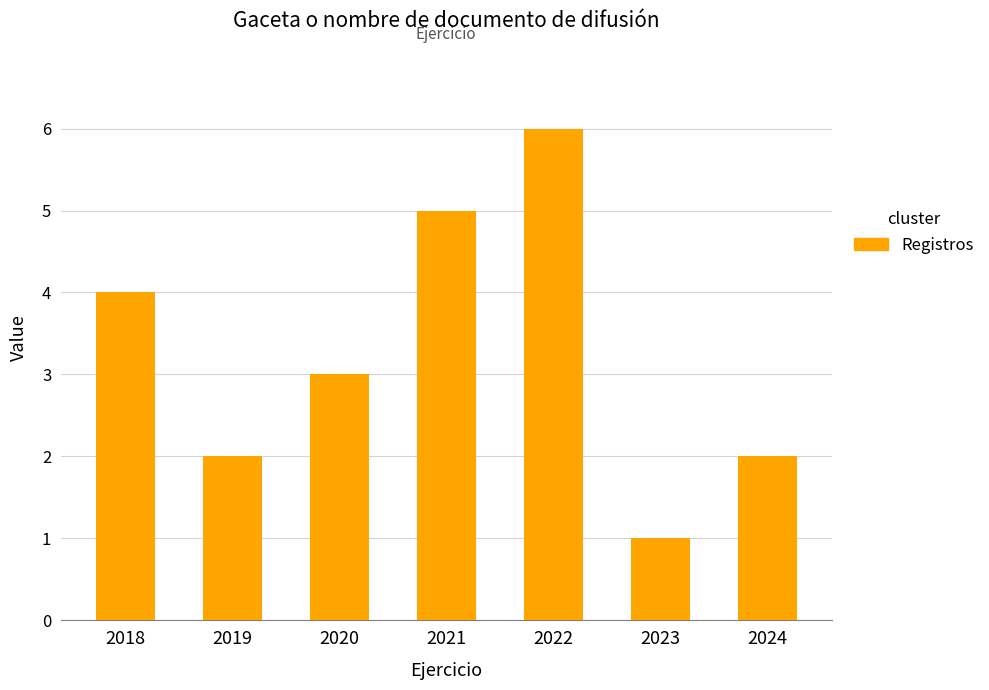

Between 2018 and 2024, which is larger?

2018